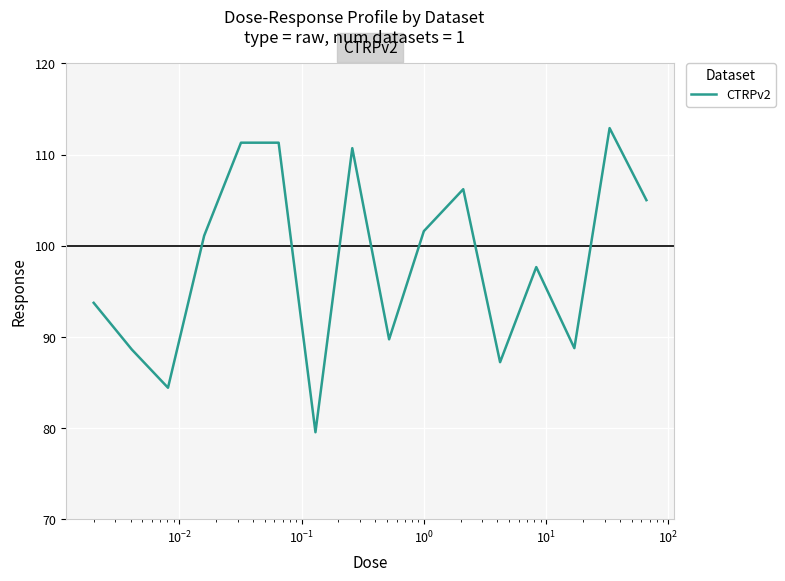

What is the greatest value displayed?

112.9